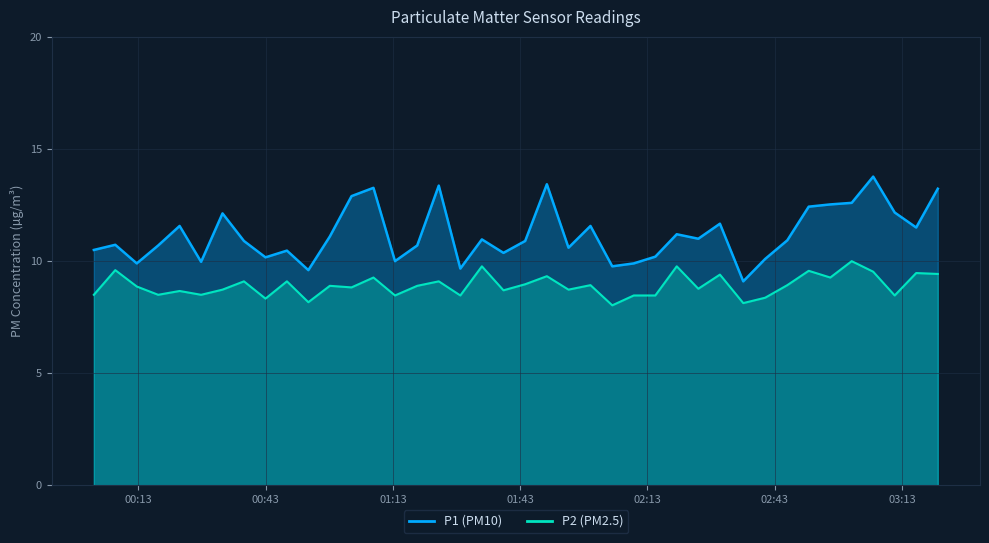

What is the average value of the P1 series?

11.2